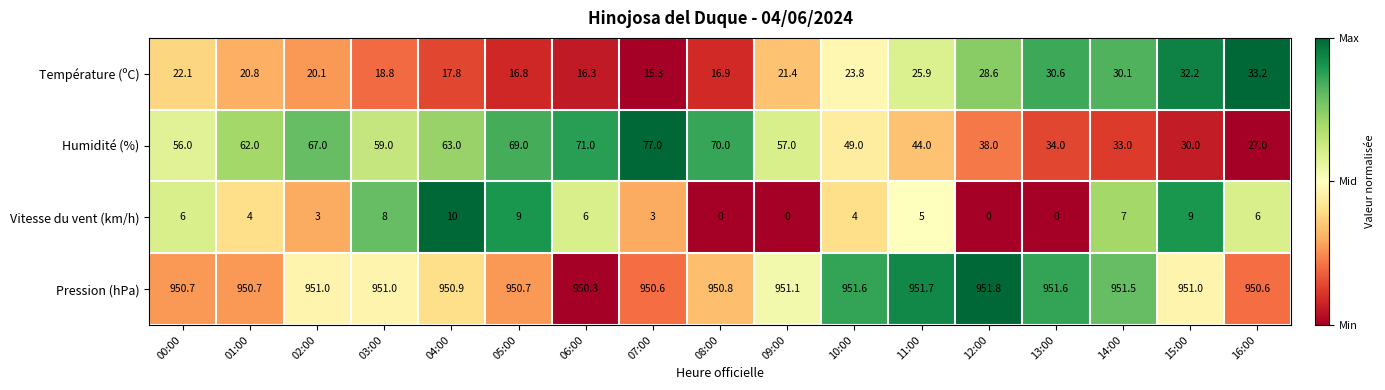

Which series has the largest range (max minus min)?

Humidité (%)